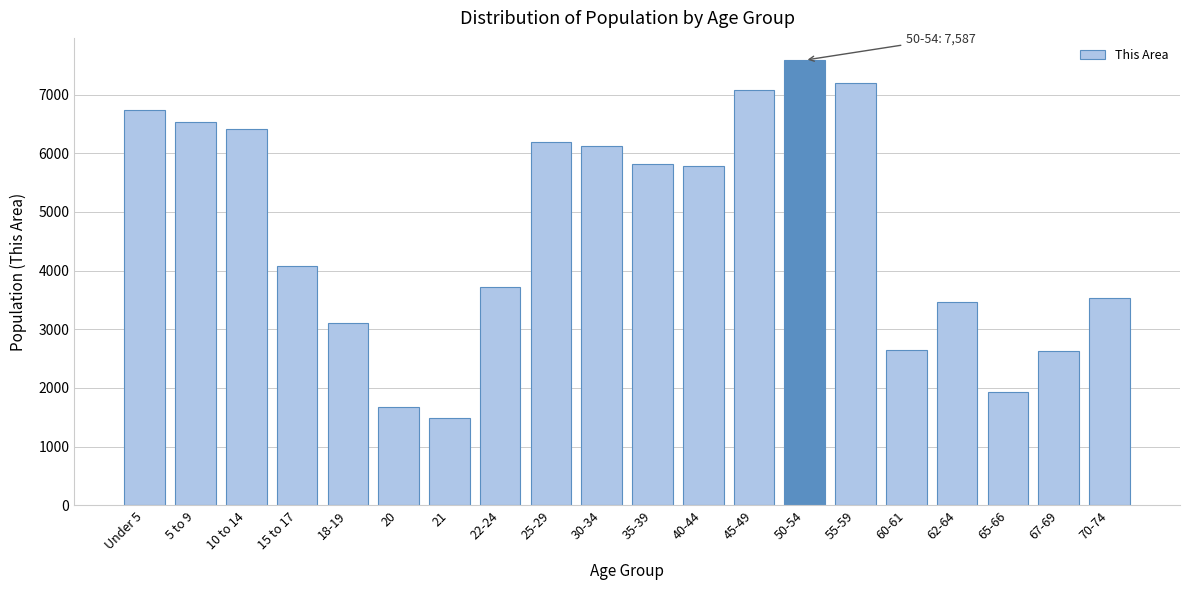

What is the smallest value displayed?

1483